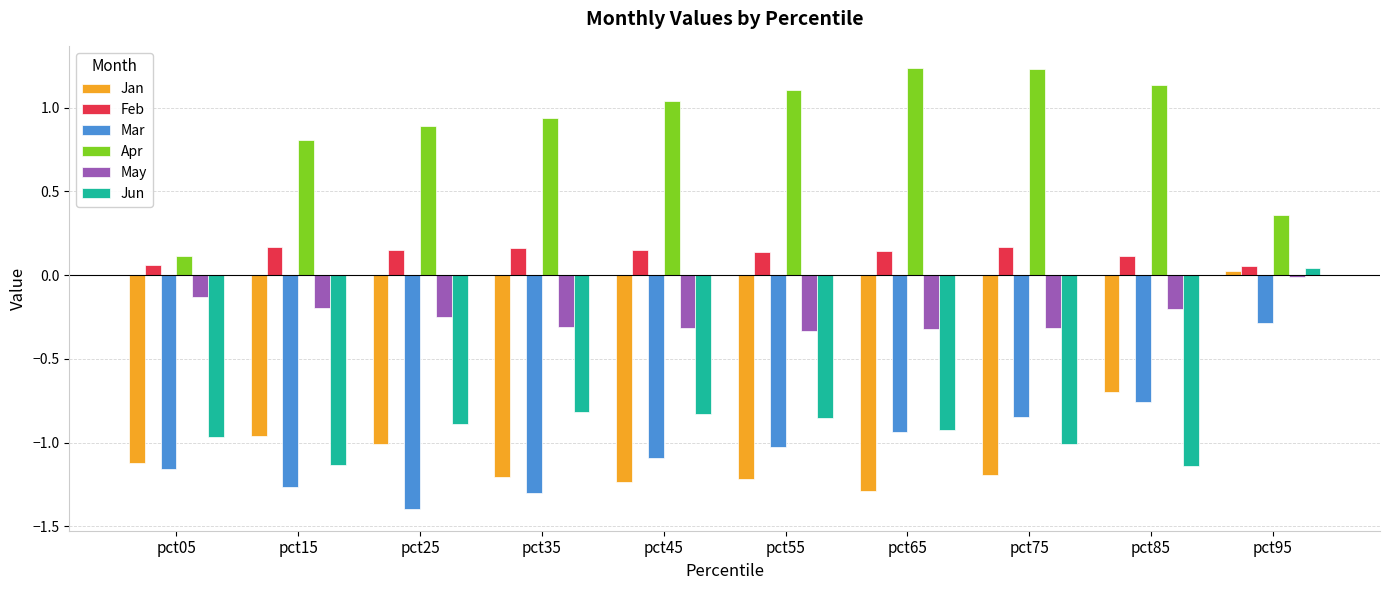

At pct25, list the series in order from smallest to largest.

Mar, Jan, Jun, May, Feb, Apr